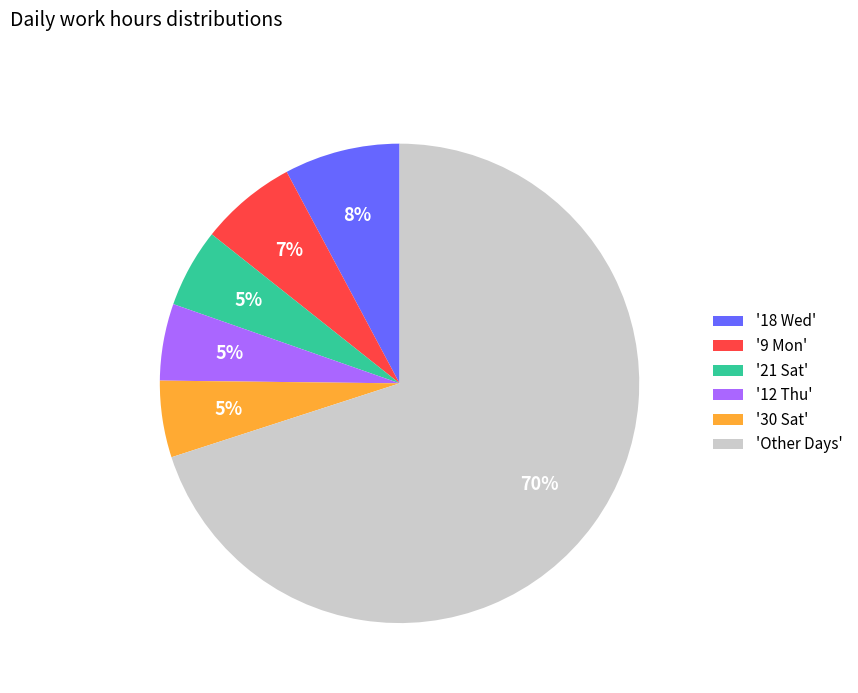

What is the largest slice in the pie chart?

'Other Days'